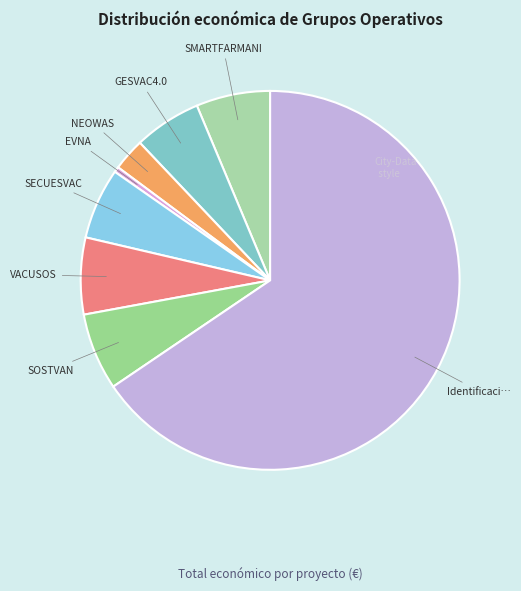

How many segments does this pie chart have?

8